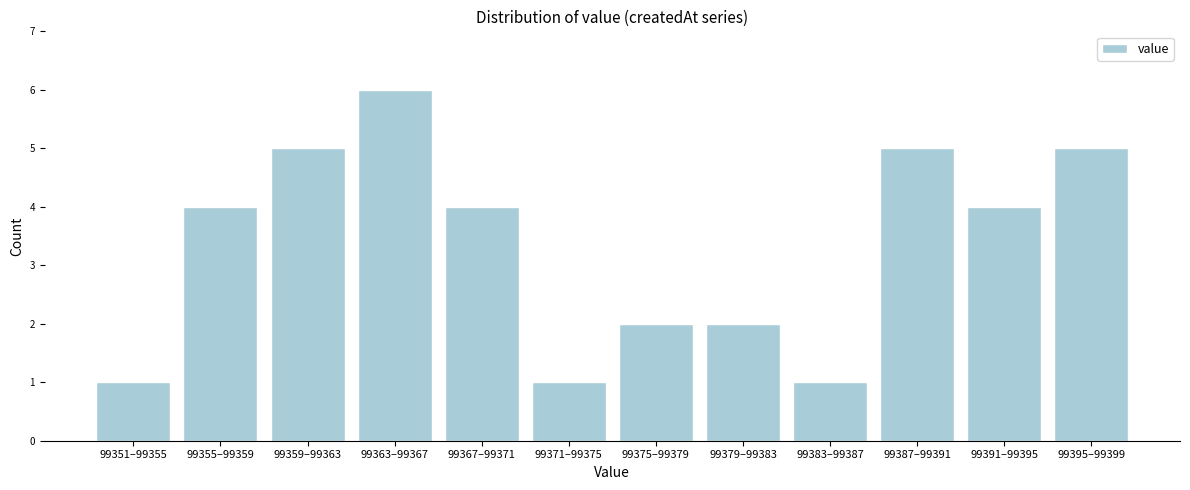

Reading right to left, transcribe all the data shown in this chart.

99395–99399=5	99391–99395=4	99387–99391=5	99383–99387=1	99379–99383=2	99375–99379=2	99371–99375=1	99367–99371=4	99363–99367=6	99359–99363=5	99355–99359=4	99351–99355=1